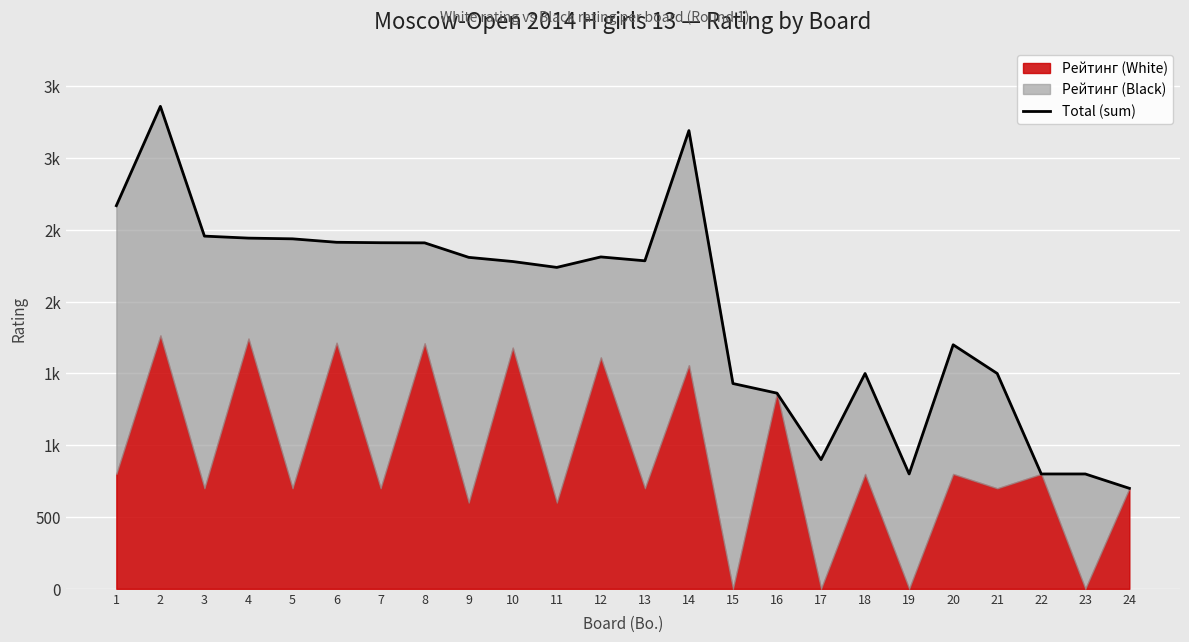

Where does the data first go above 2285?

1